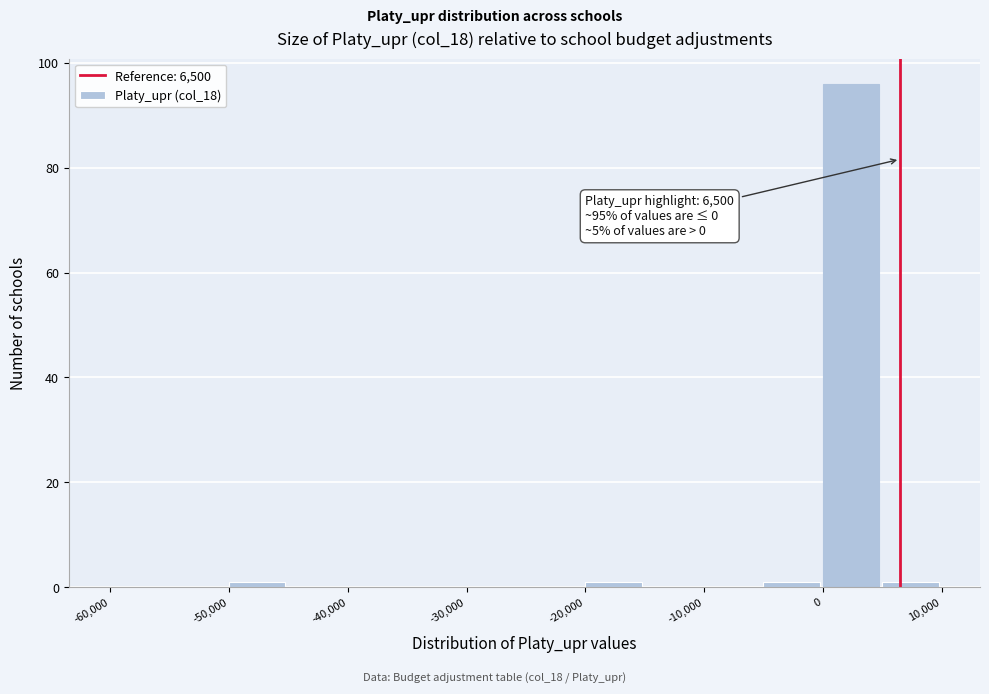

Over which range of the x-axis is the bar tallest?

0 to 5000